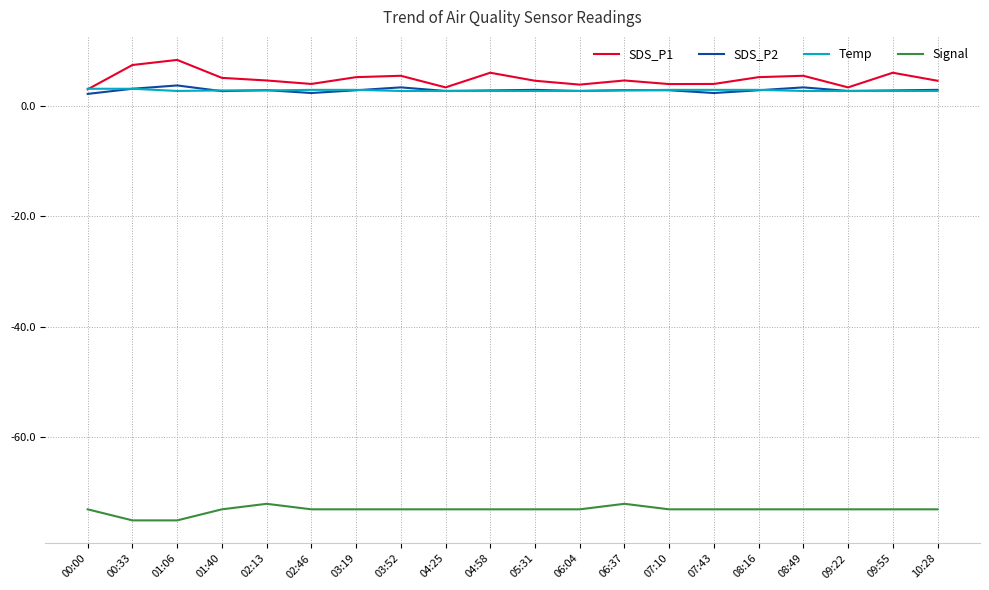

Which series has the largest total across all categories?

SDS_P1